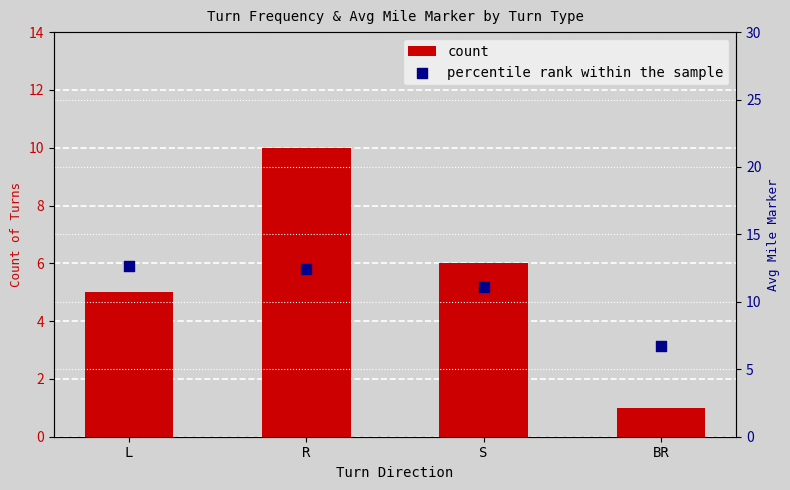

At how many categories does at least one series exceed 11?

3